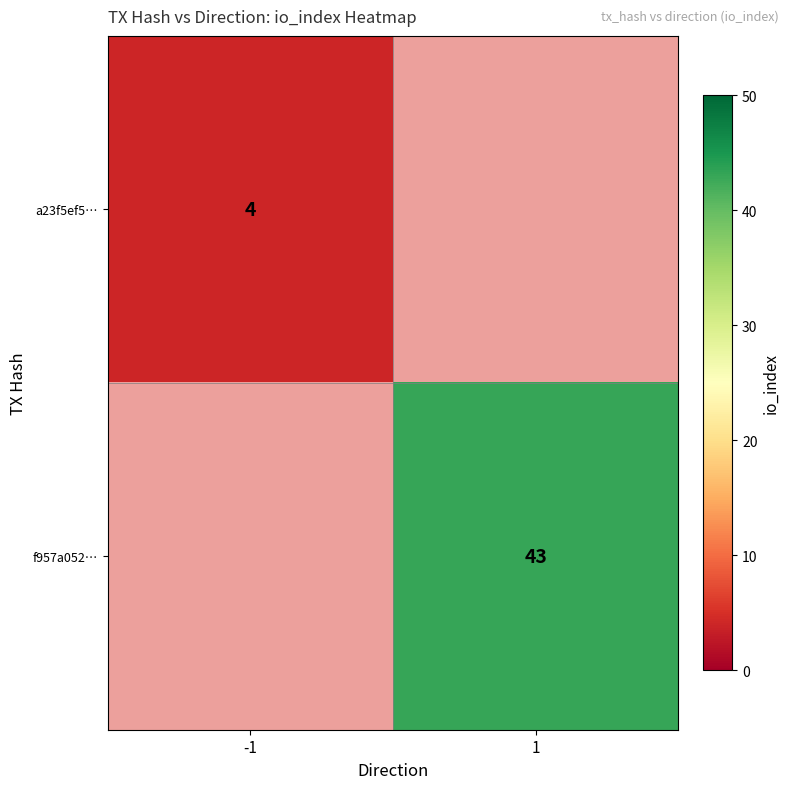

True or false: a23f5ef5… has a value of 2 at -1.

False